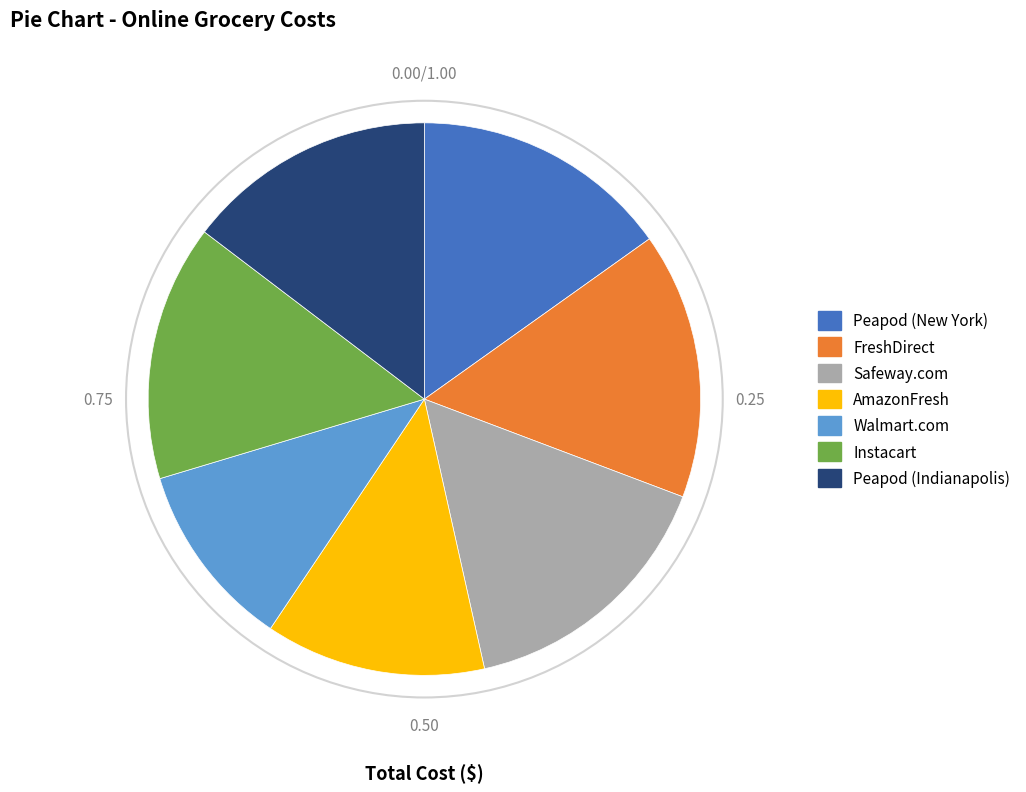

Which category has the smallest portion of the pie?

Walmart.com